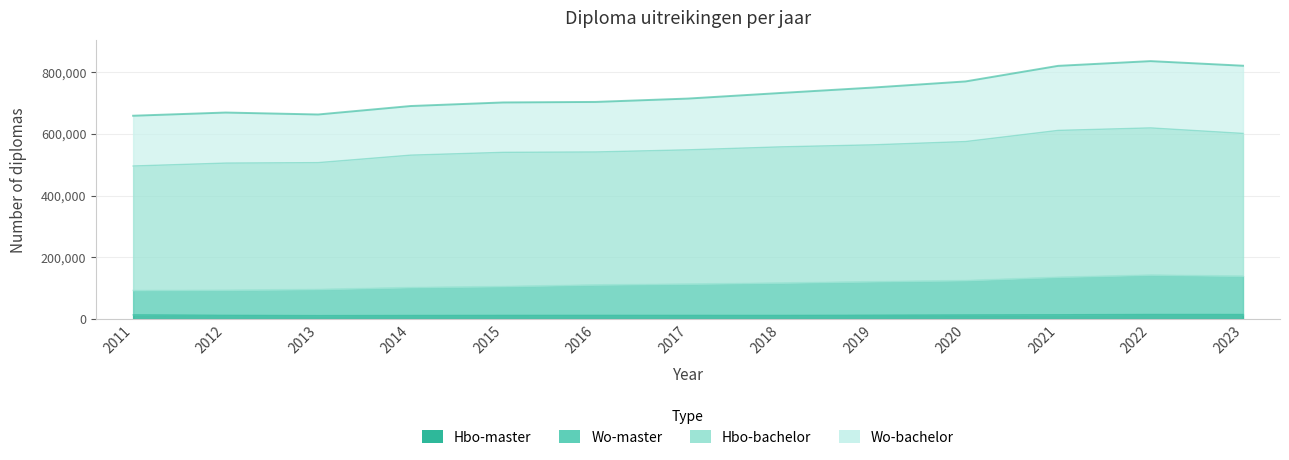

What is the value of the Hbo-master point at the 13th from the left?

14750